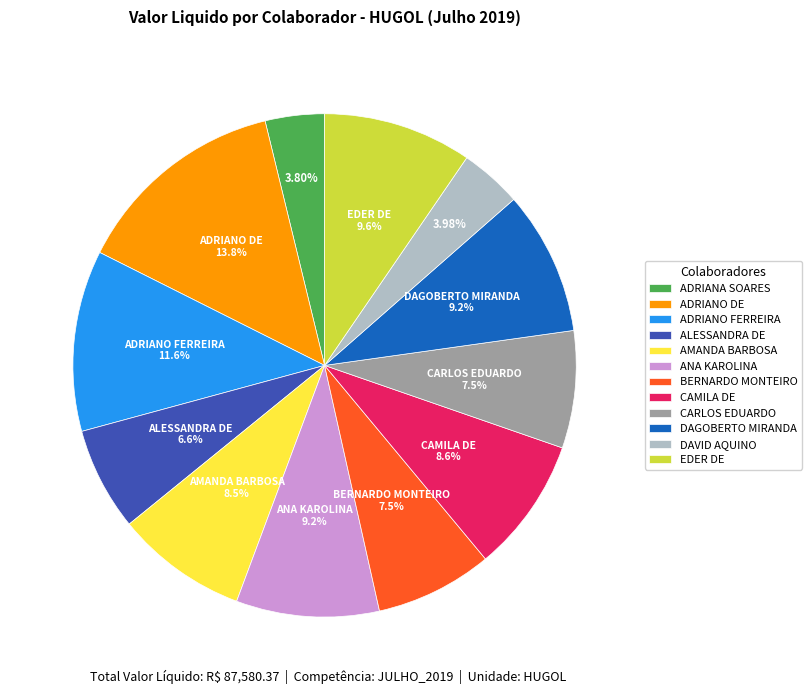

Approximately how many times larger is the value at DAVID AQUINO compared to ANA KAROLINA?

0.4